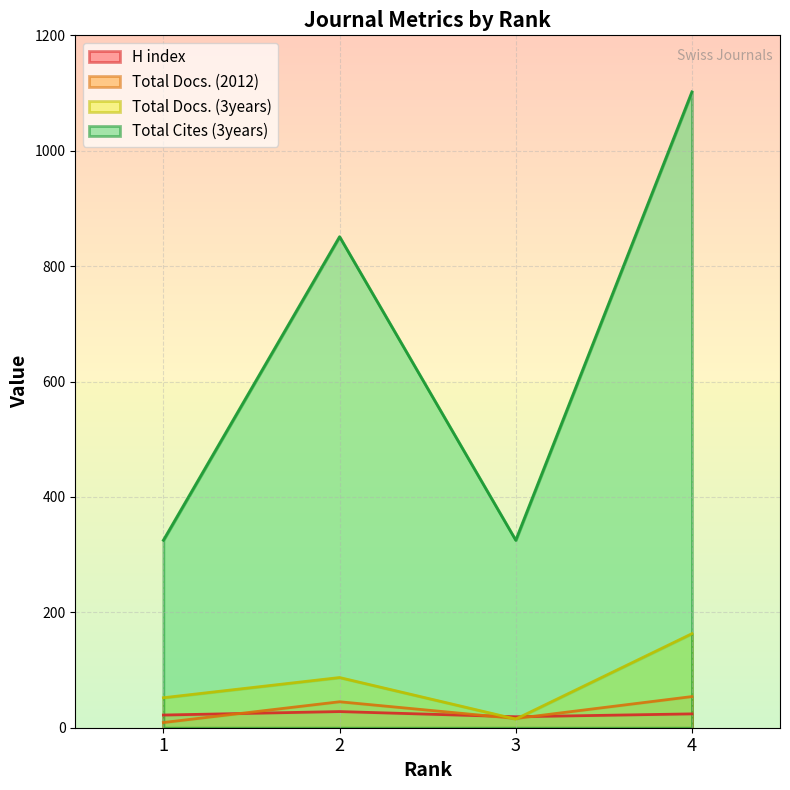

What is the total value across all series at 4?

1343